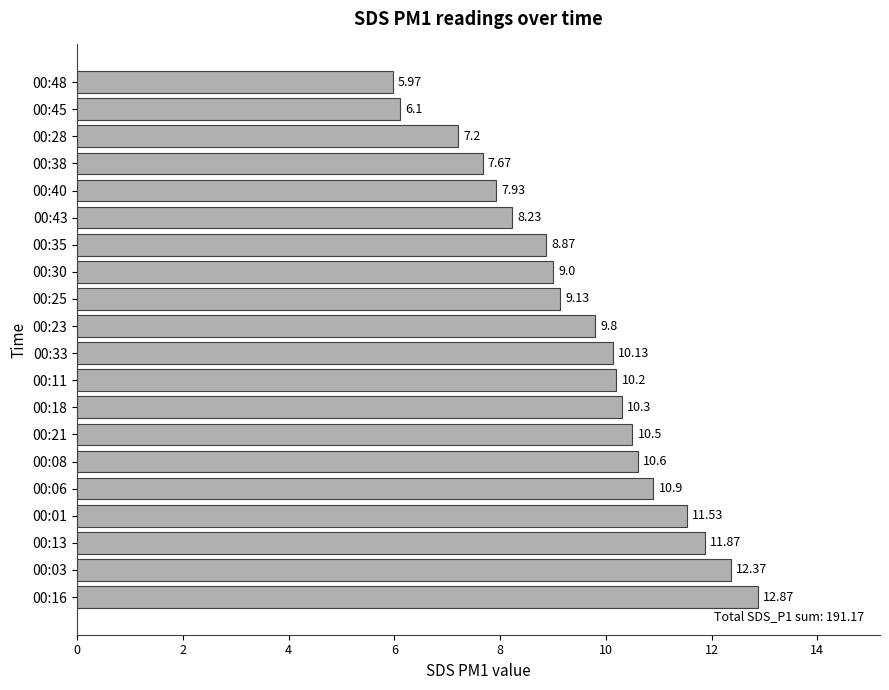

Which has a higher value, 00:25 or 00:45?

00:25